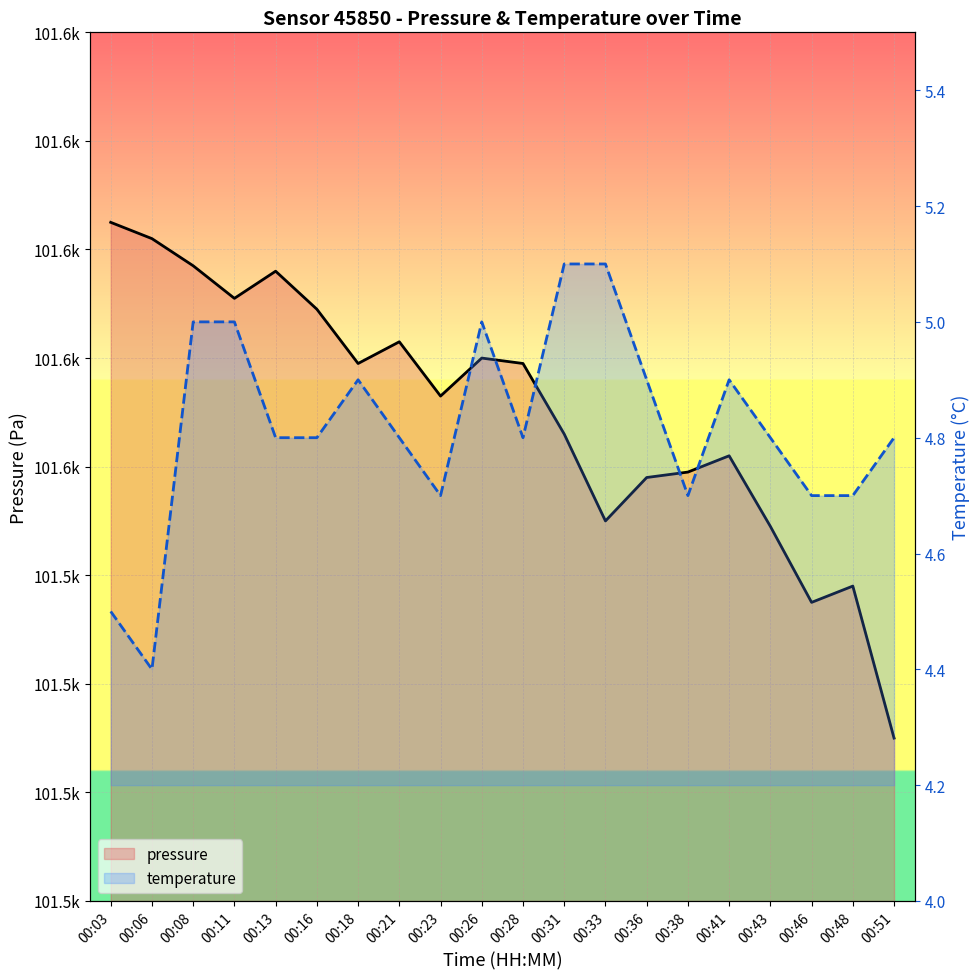

Where is the first local maximum for temperature?

00:18